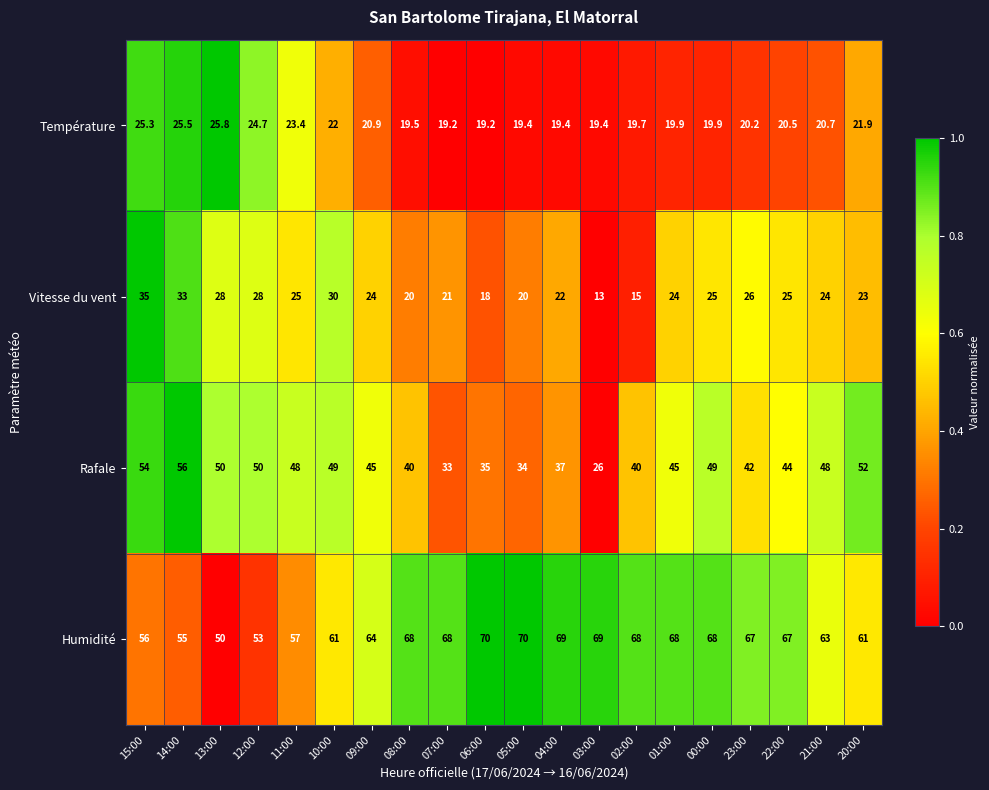

What is the sum of all Vitesse du vent values?

479.0